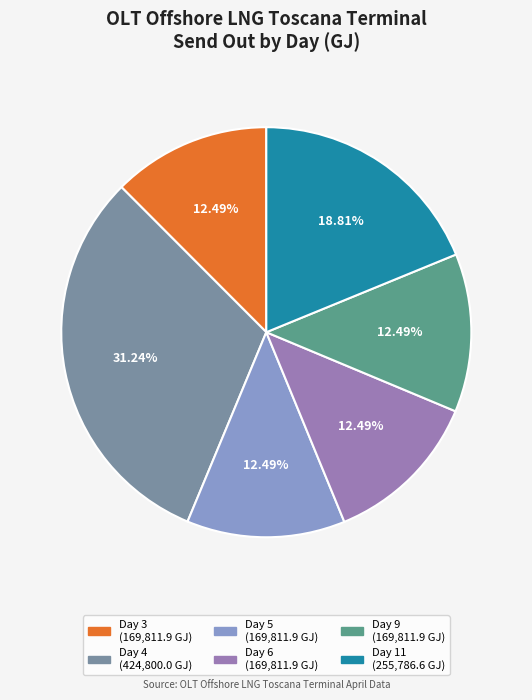

Which has a higher value, Day 3 or Day 11?

Day 11